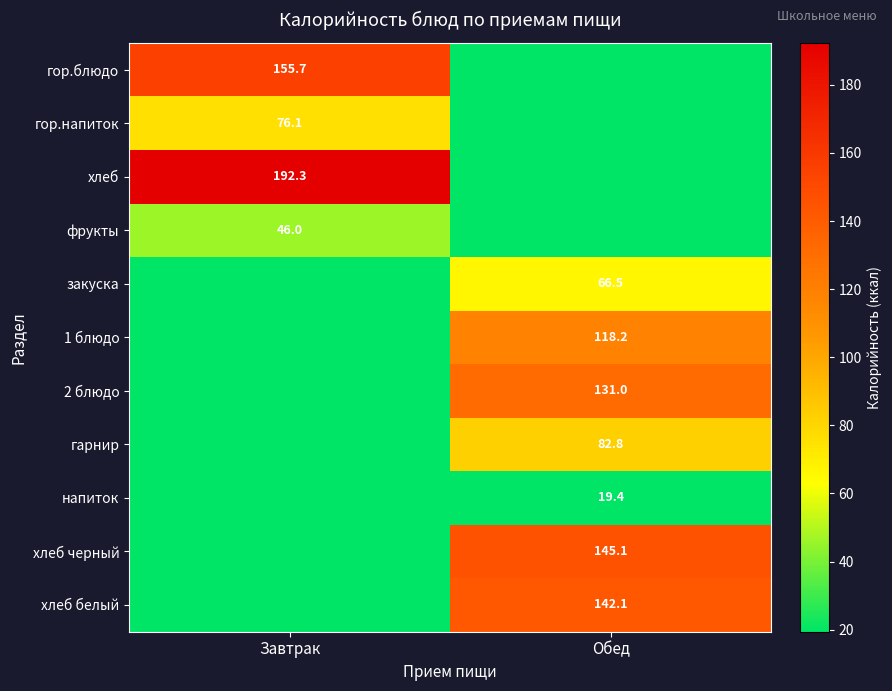

Is it true that гор.блюдо equals 271.2 at Завтрак?

False